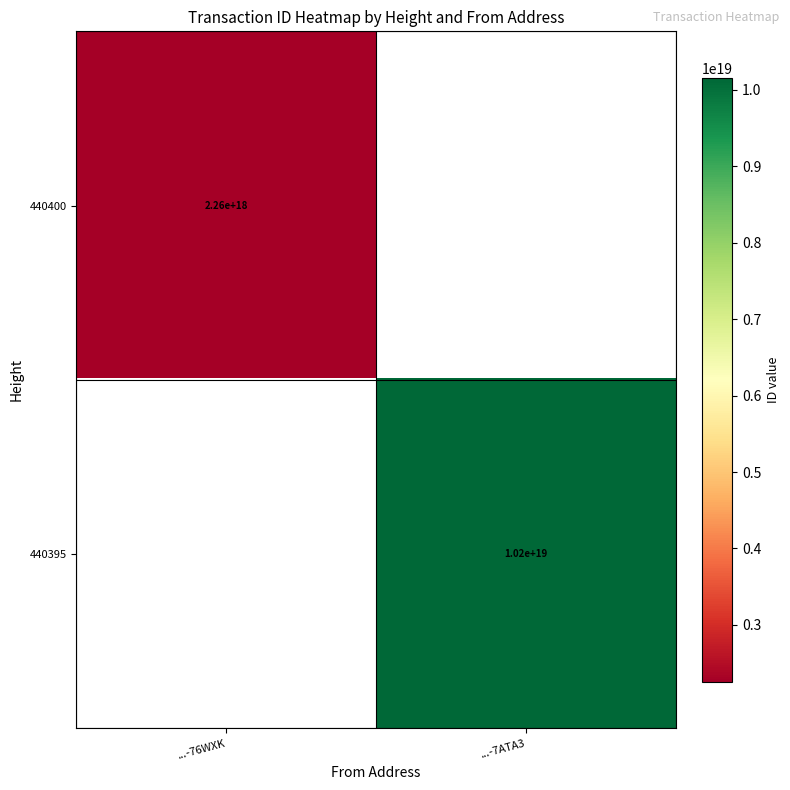

What is the smallest value displayed?

2258621943623048192.0